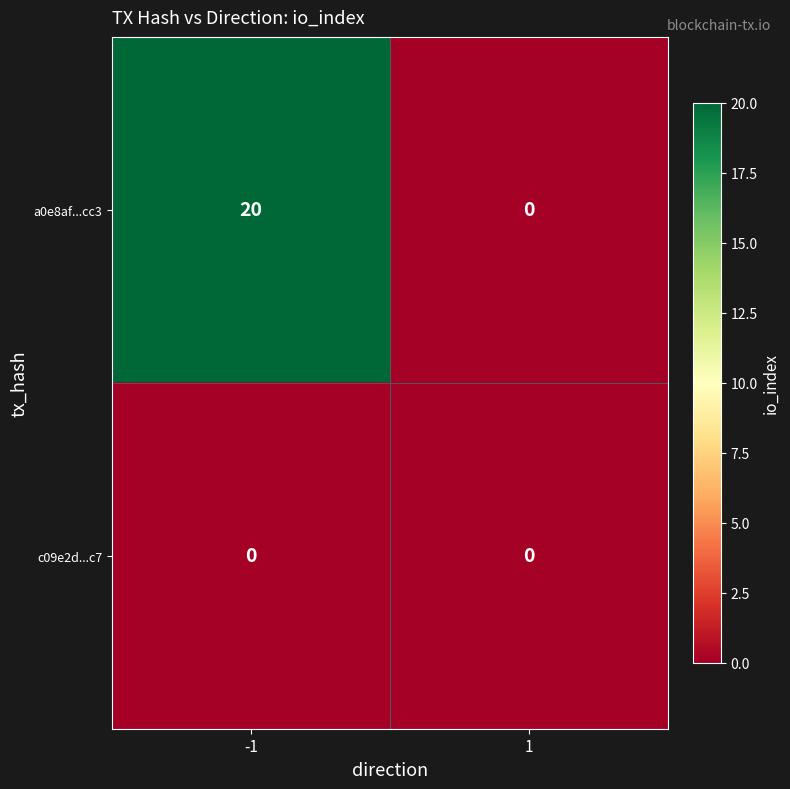

Is the value of c09e2d...c7 at 1 greater than the value of a0e8af...cc3 at -1?

No